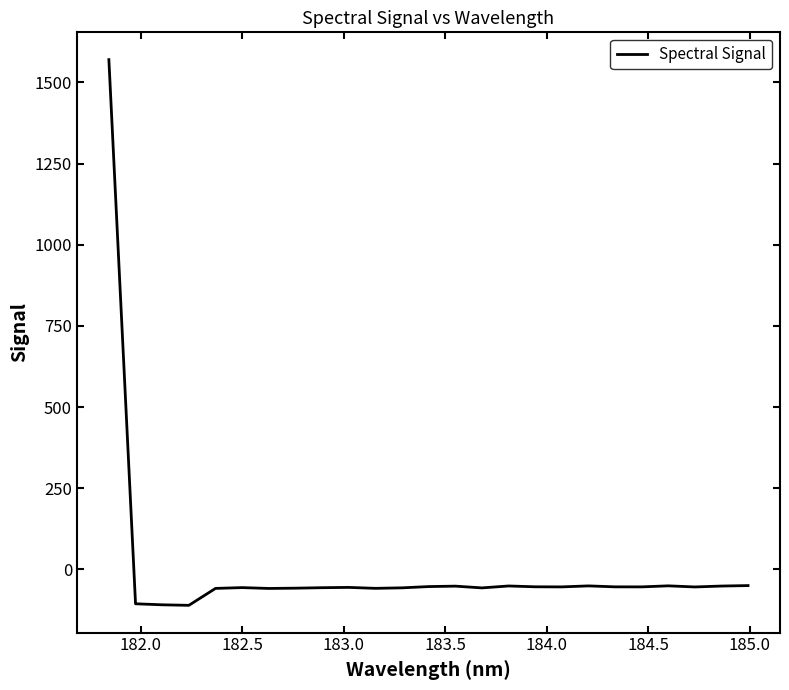

What is the greatest value displayed?

1570.0